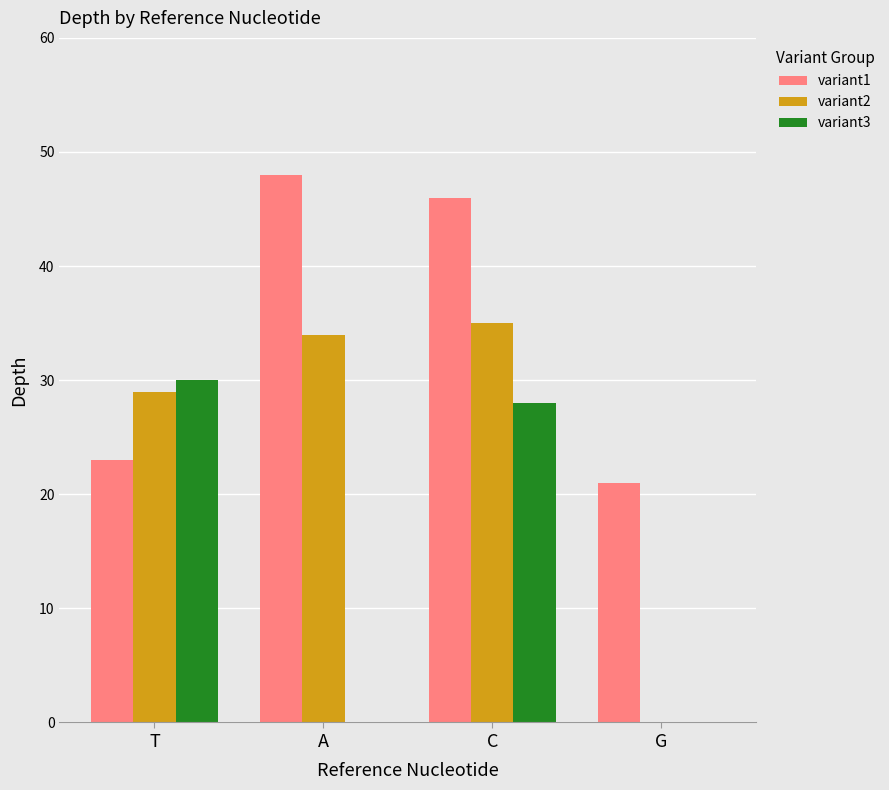

What is the highest value of the variant2 series?

35